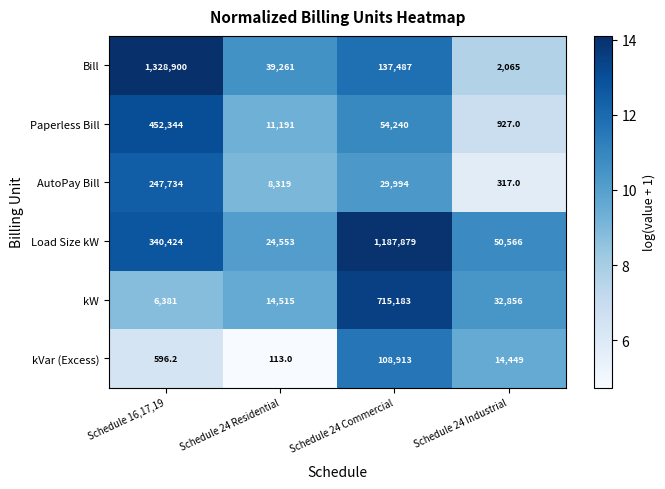

How many values in the Load Size kW series are below 340424?

2